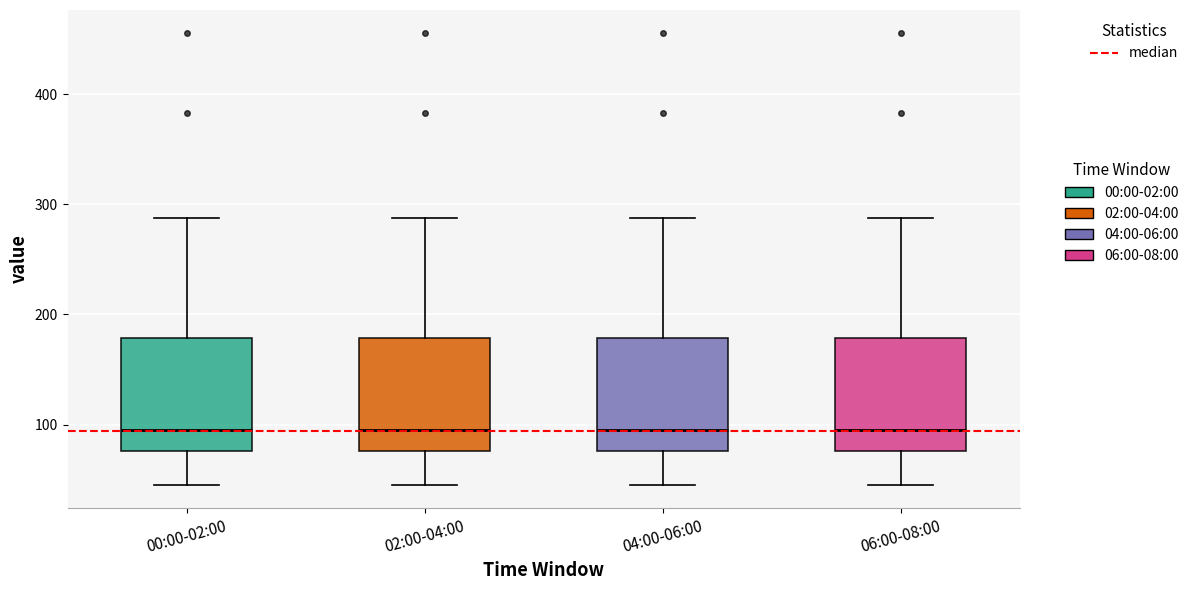

Where does the lower whisker of the box for 00:00-02:00 end on the y-axis? The values are not printed on the chart, so give them approximately, as read against the axis.

40